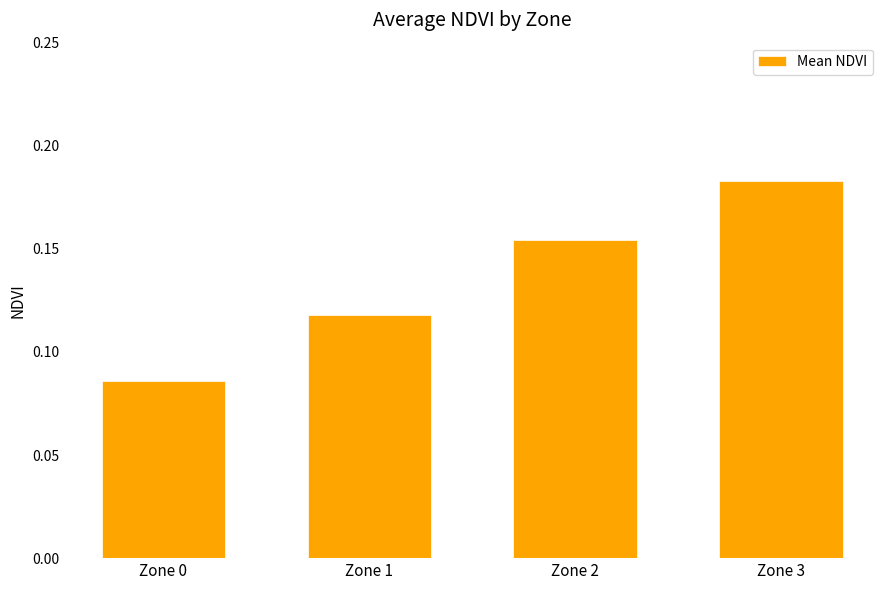

Are the bars horizontal?

No